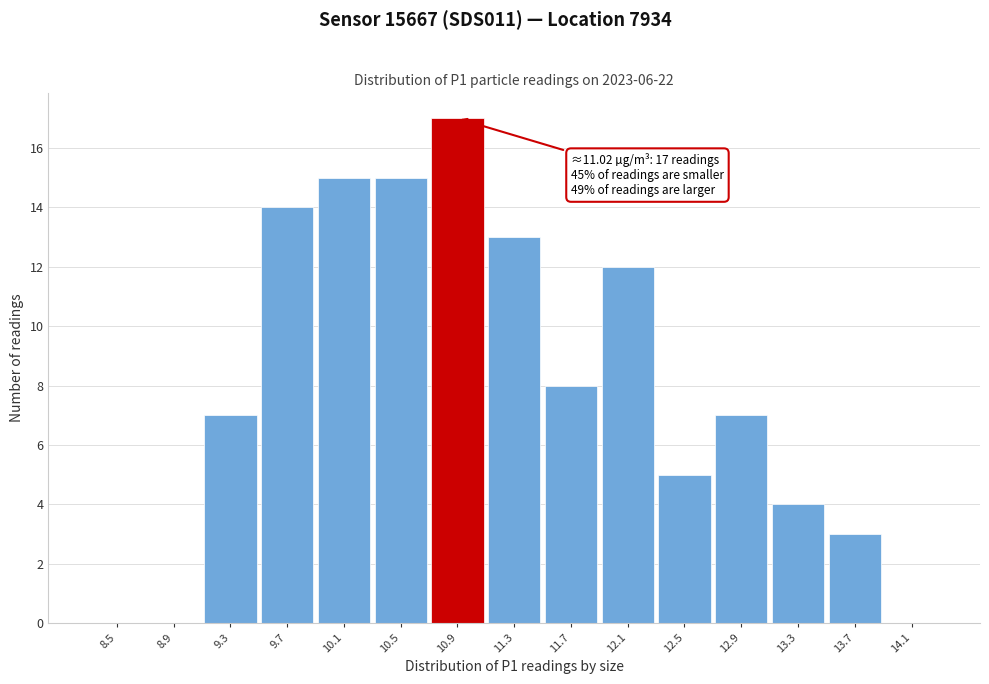

Reading right to left, what are all the values shown in this chart?

14.1=0	13.7=3	13.3=4	12.9=7	12.5=5	12.1=12	11.7=8	11.3=13	10.9=17	10.5=15	10.1=15	9.7=14	9.3=7	8.9=0	8.5=0